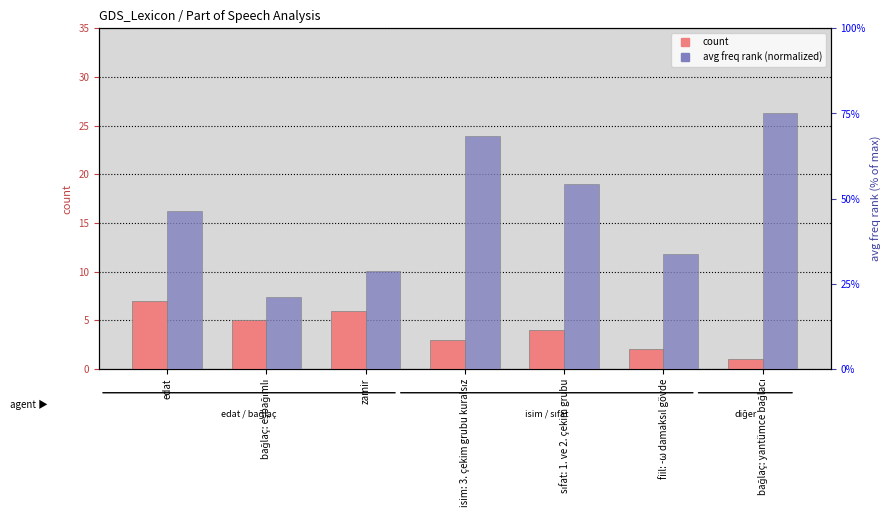

What is the minimum value for avg freq rank (normalized)?

21.0